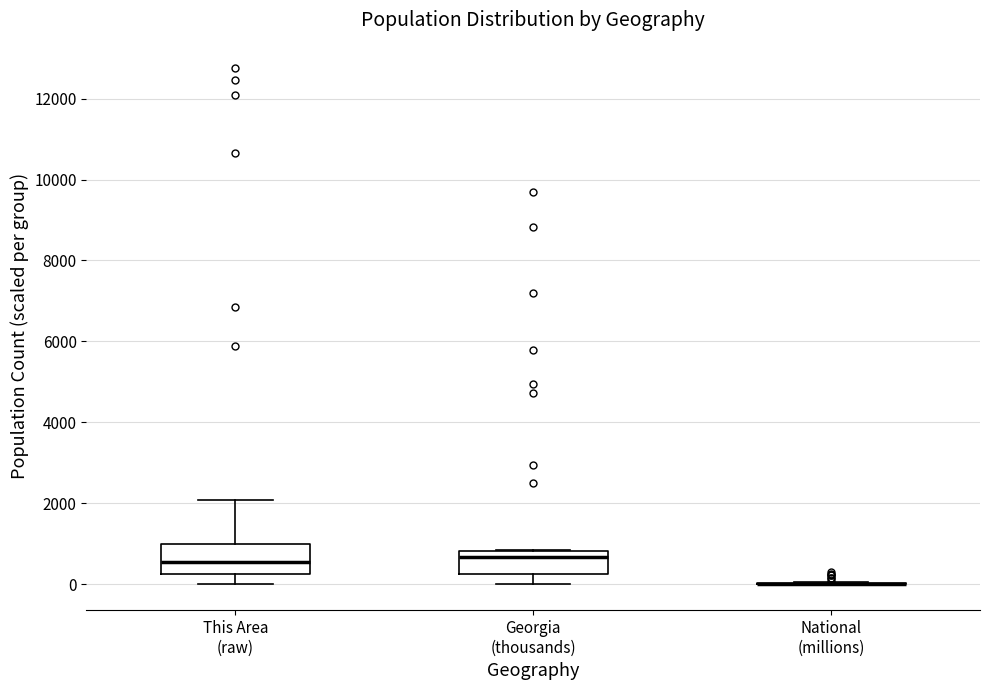

Reading left to right, transcribe this box plot: for each box, give where its median line is, the range the box spans, and where its two whiskers end, as read against the y-axis. The values are not printed on the chart, so give them approximately, as read against the axis.

This Area (raw): median 600, box 200 to 1000, whiskers 0 to 2000
Georgia (thousands): median 600, box 200 to 800, whiskers 0 to 800
National (millions): box collapsed to a line at 0, whiskers 0 to 0